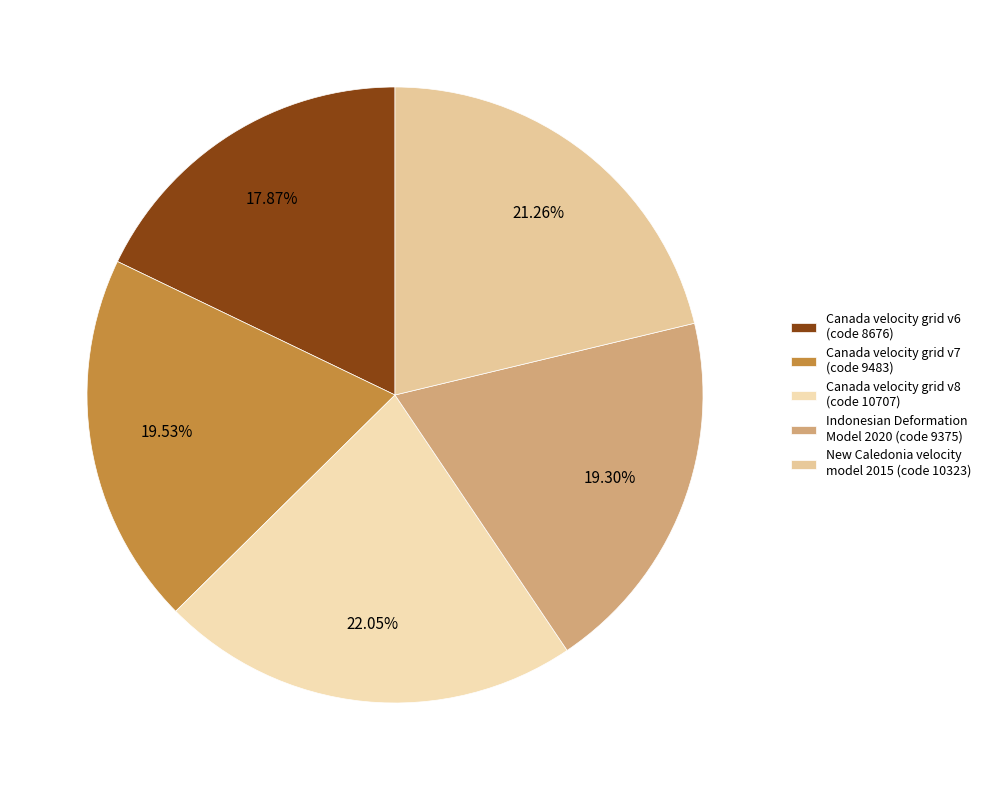

What is the smallest slice in the pie chart?

Canada velocity grid v6